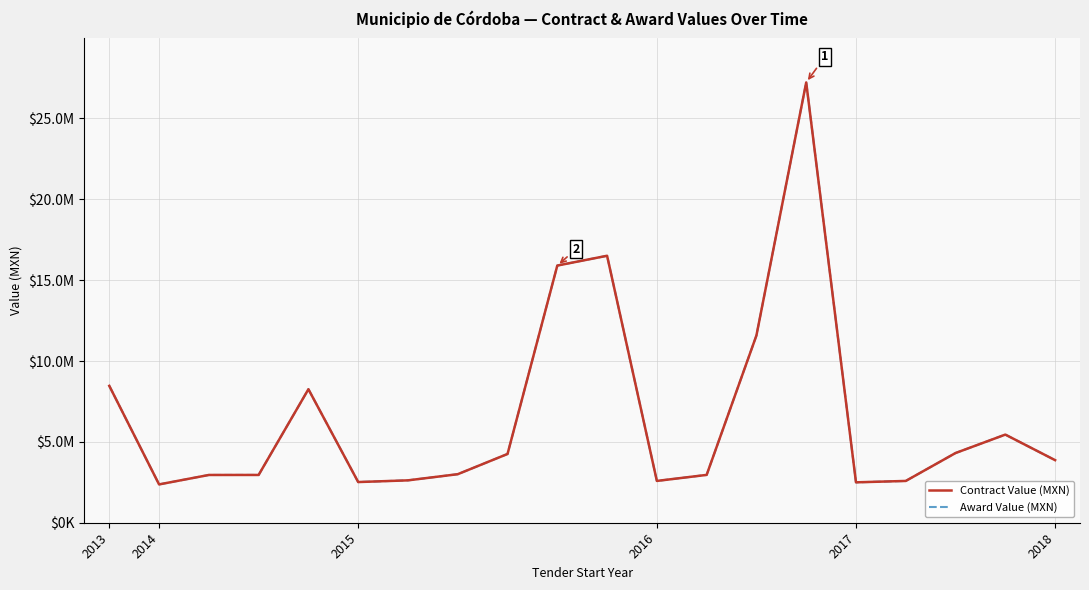

True or false: Award Value (MXN) and Contract Value (MXN) cross at least once.

False